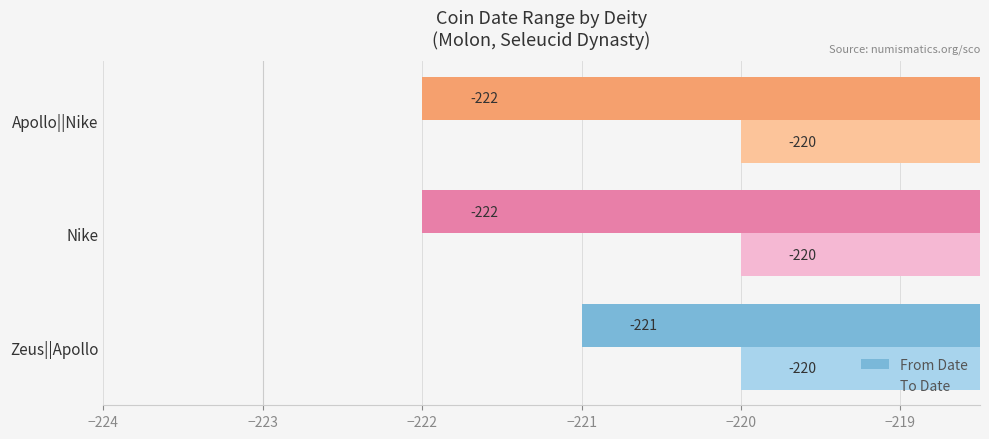

At how many categories does at least one series exceed -221?

3